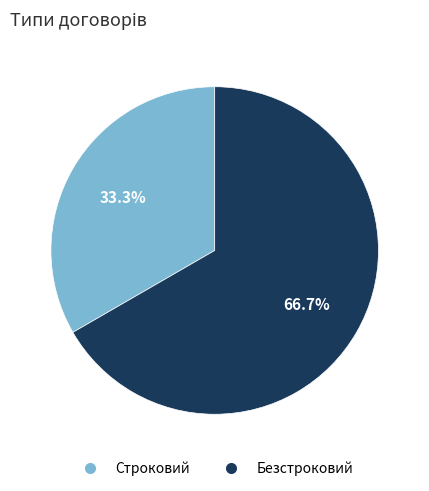

Combined, do Безстроковий and Строковий account for over 50%?

Yes